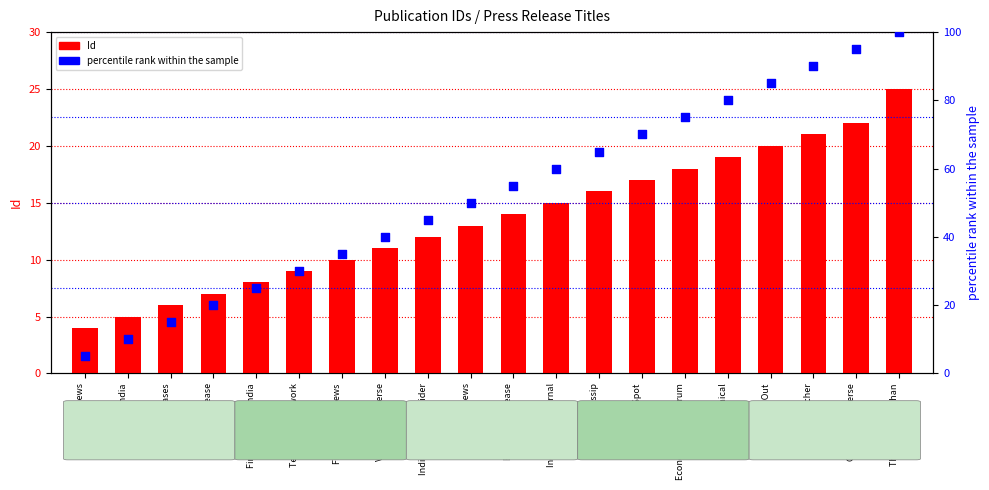

What are all the series names shown in the legend?

Id, percentile rank within the sample